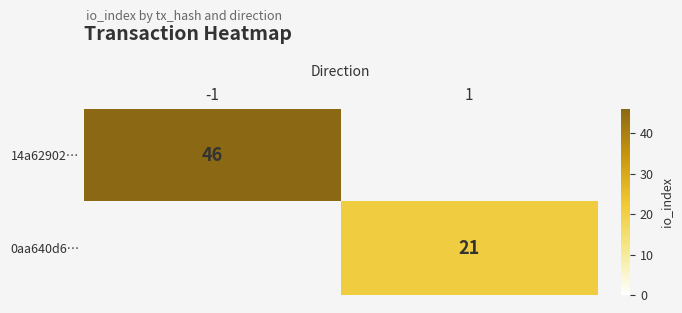

What is the difference between the highest and lowest values at 1?

21